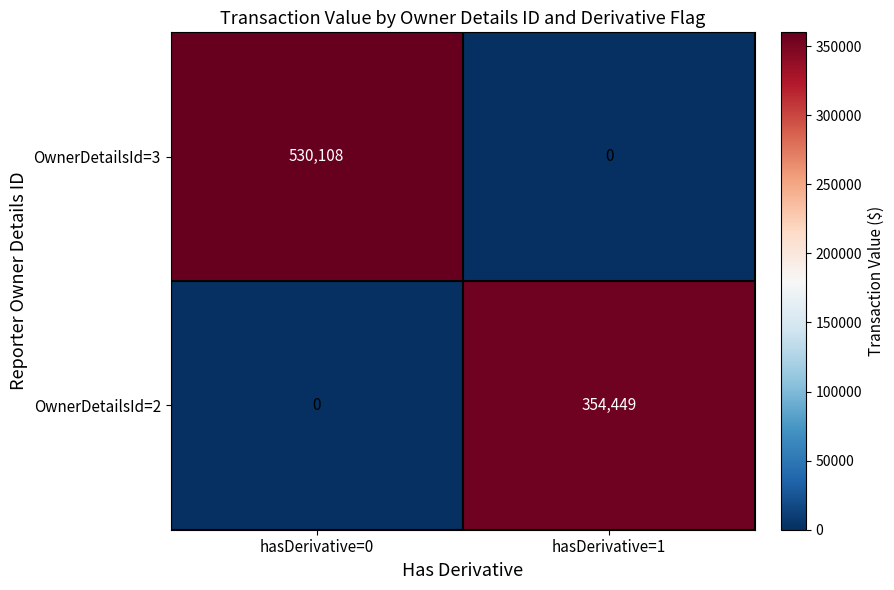

Which series has the widest spread of values?

OwnerDetailsId=3